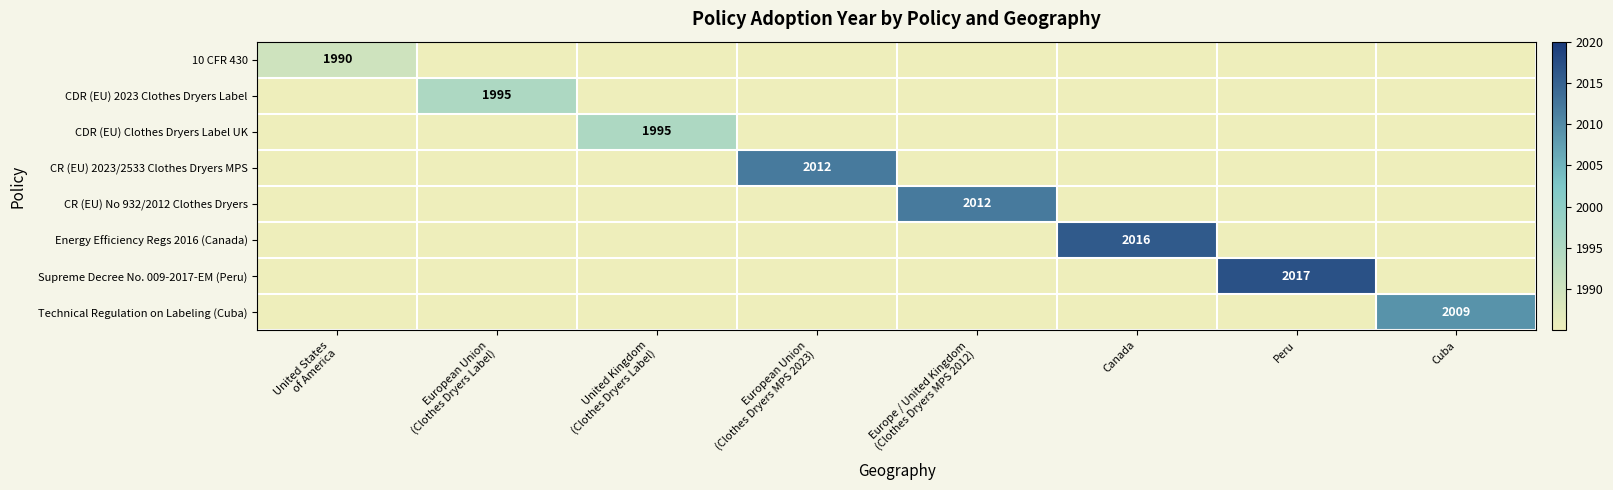

At how many categories does at least one series exceed 2006?

5